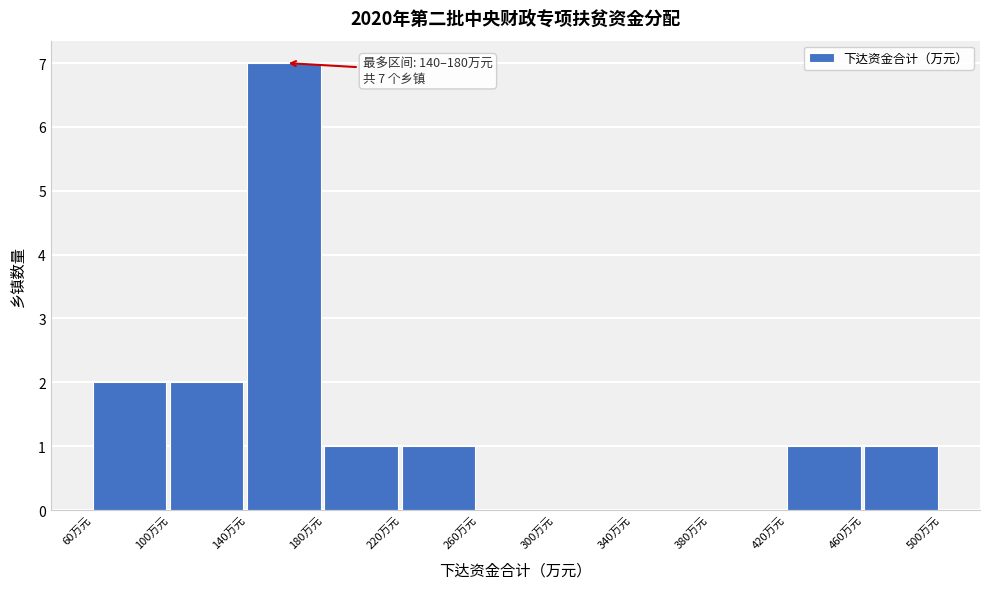

Which range on the x-axis has the tallest bar?

140 to 180